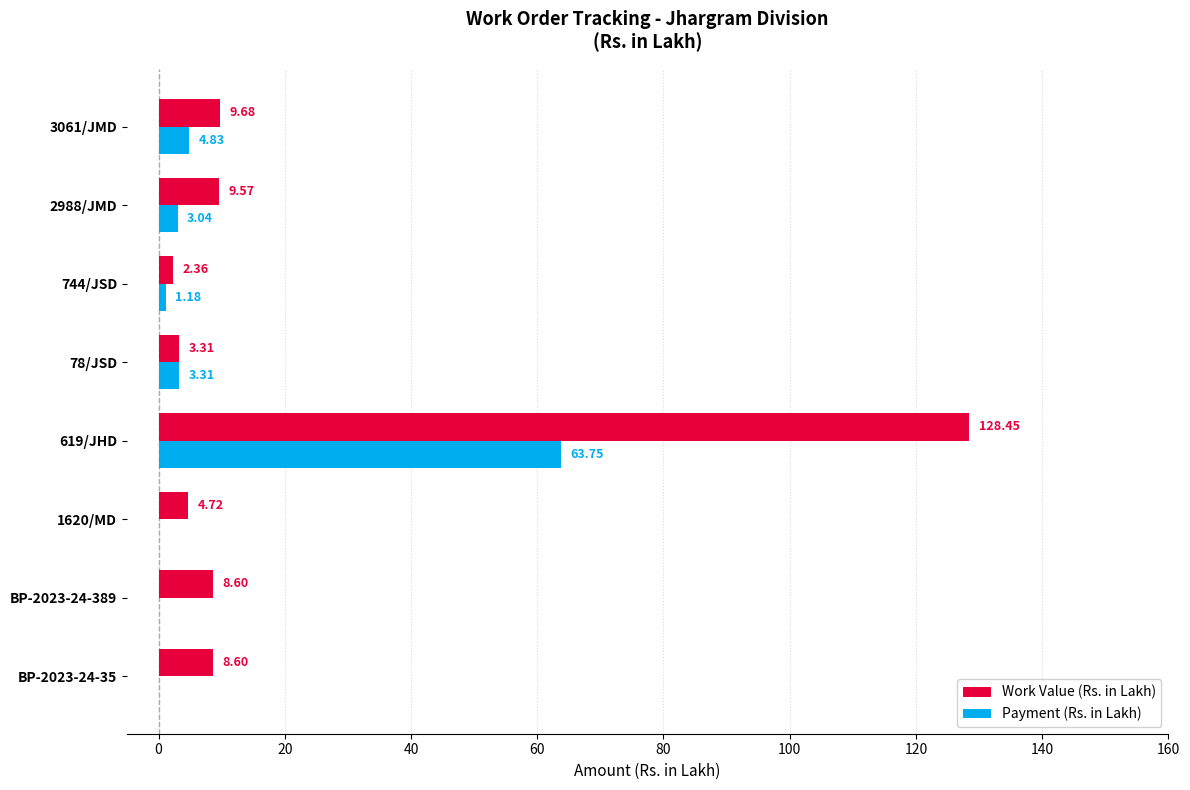

Which series changed the most between 1620/MD and 3061/JMD?

Work Value (Rs. in Lakh)